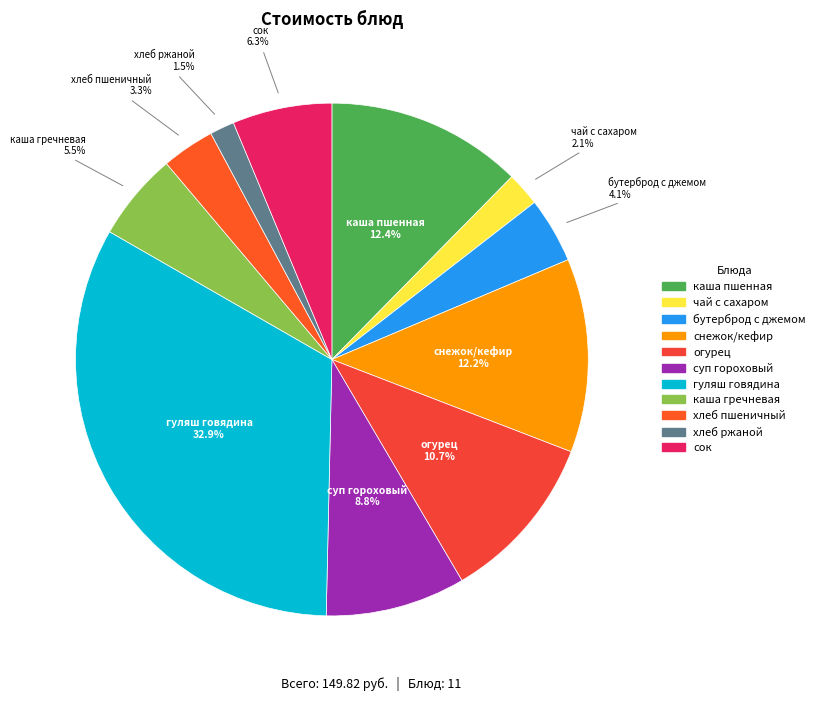

Count the number of slices in the pie.

11